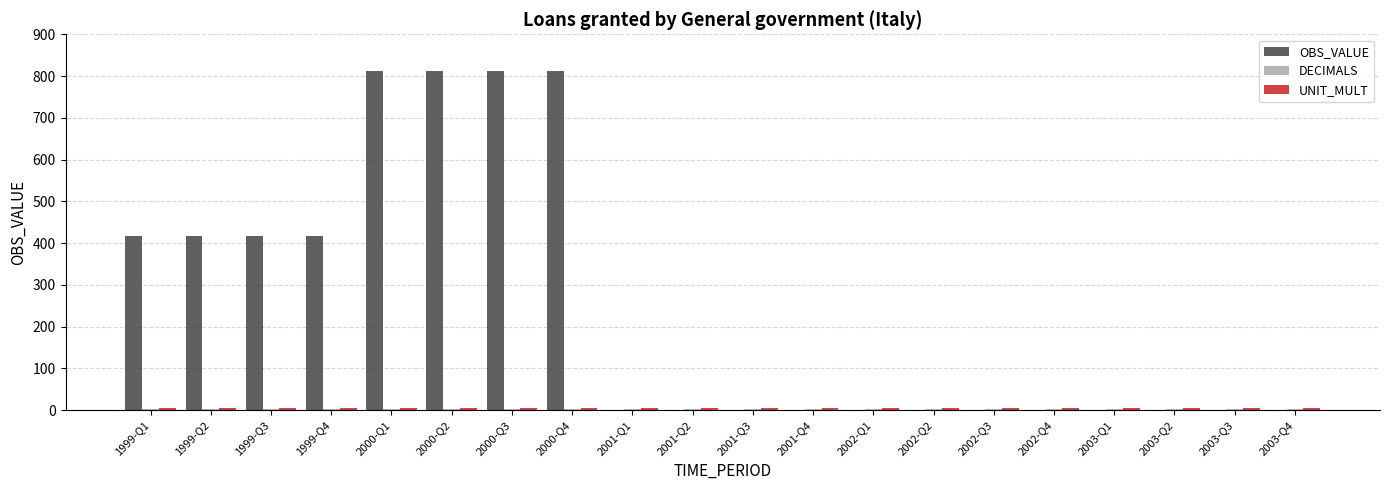

Are the bars grouped side by side (vs. stacked)?

Yes